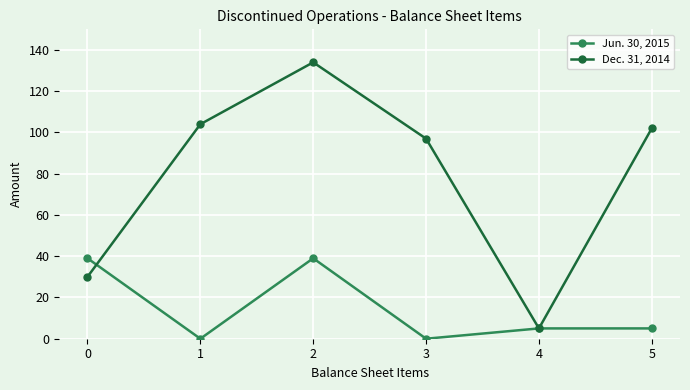

What is the difference between the maximum and minimum values in the Dec. 31, 2014 series?

129